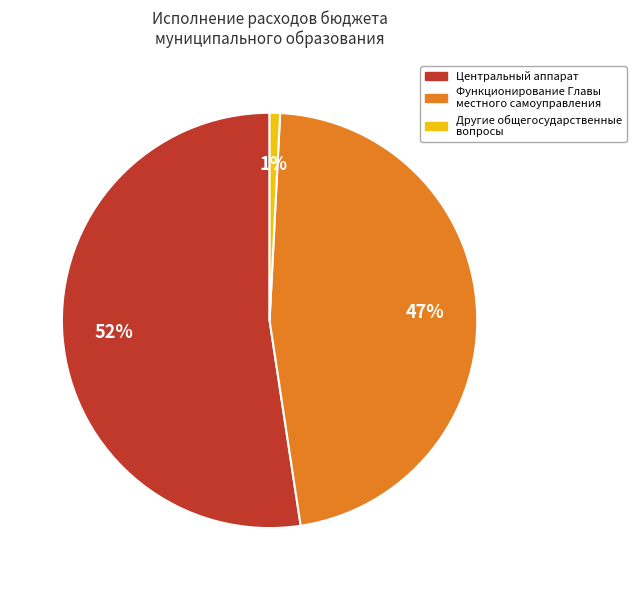

Does any single category account for the majority?

Yes